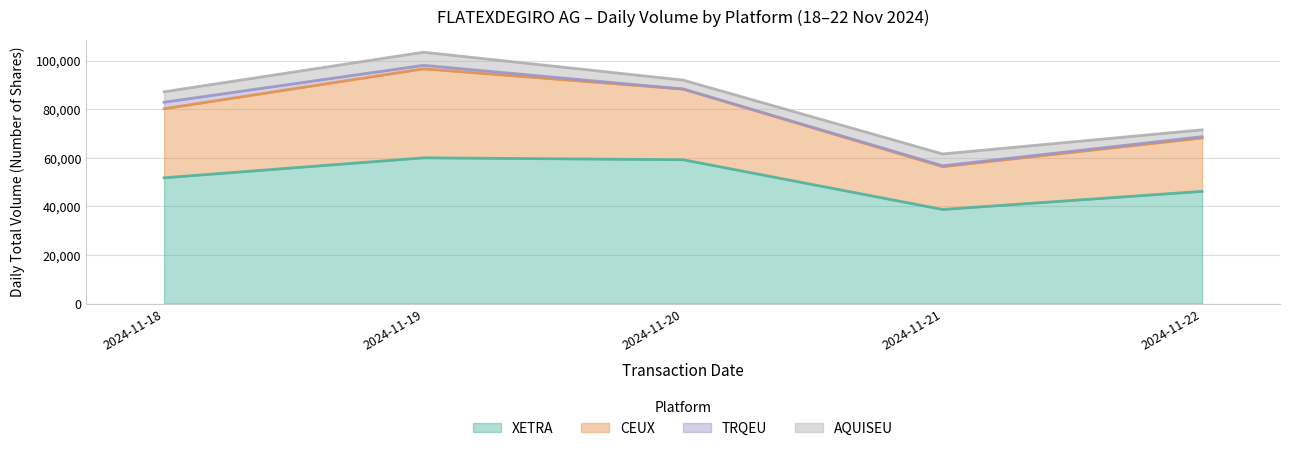

True or false: XETRA and CEUX intersect in this chart.

False